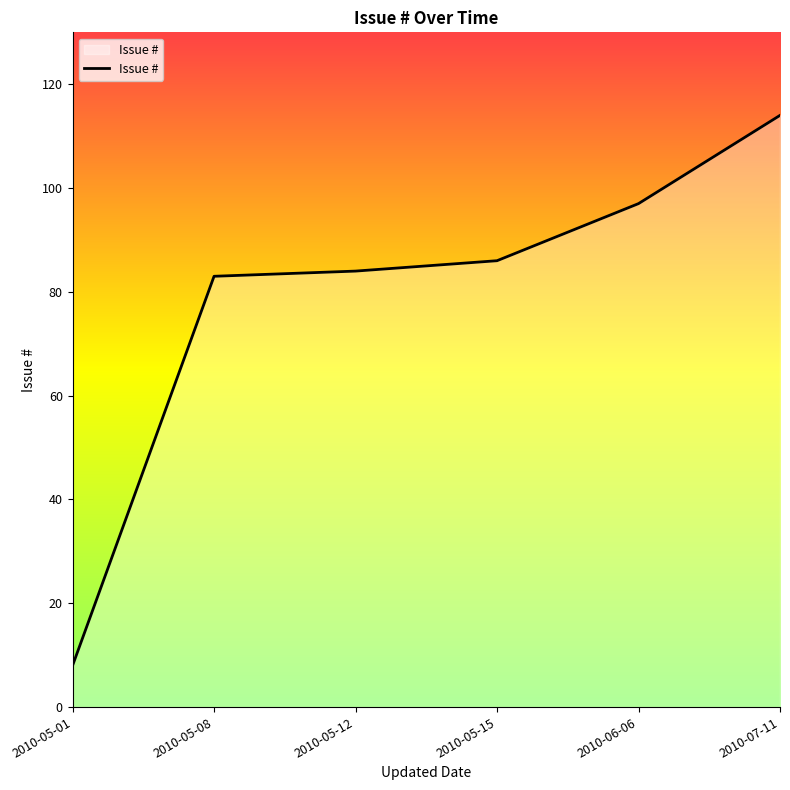

What is the difference between the maximum and minimum values?

106